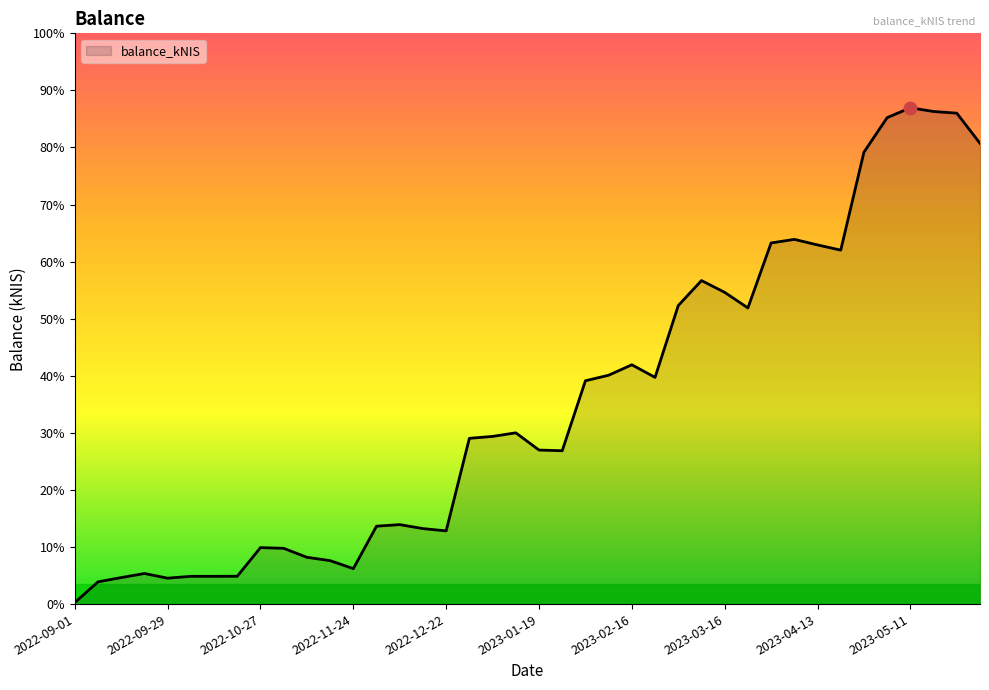

Does the chart have visible grid lines?

No